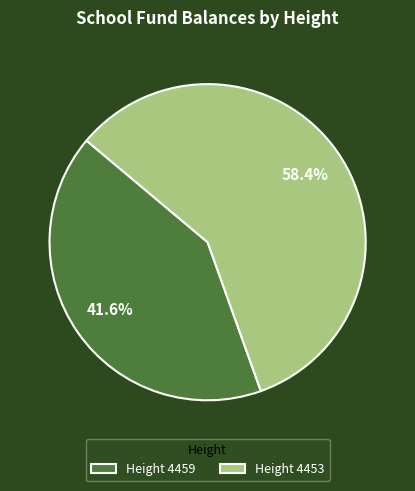

Is Height 4459 the majority of the pie?

No